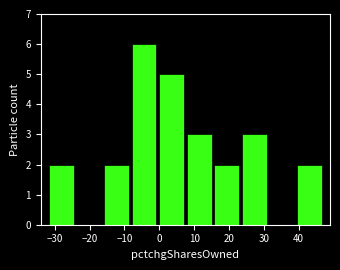

Reading left to right, list every bar in this chart as the range it spans on the x-axis followed by its height. Neither the bar edges nor the heights are printed on the chart, so give them approximately, as read against the axes.

-32.0 to -24.1: 2
-24.1 to -16.2: 0
-16.2 to -8.3: 2
-8.3 to -0.4: 6
-0.4 to 7.5: 5
7.5 to 15.4: 3
15.4 to 23.3: 2
23.3 to 31.2: 3
31.2 to 39.1: 0
39.1 to 47.0: 2